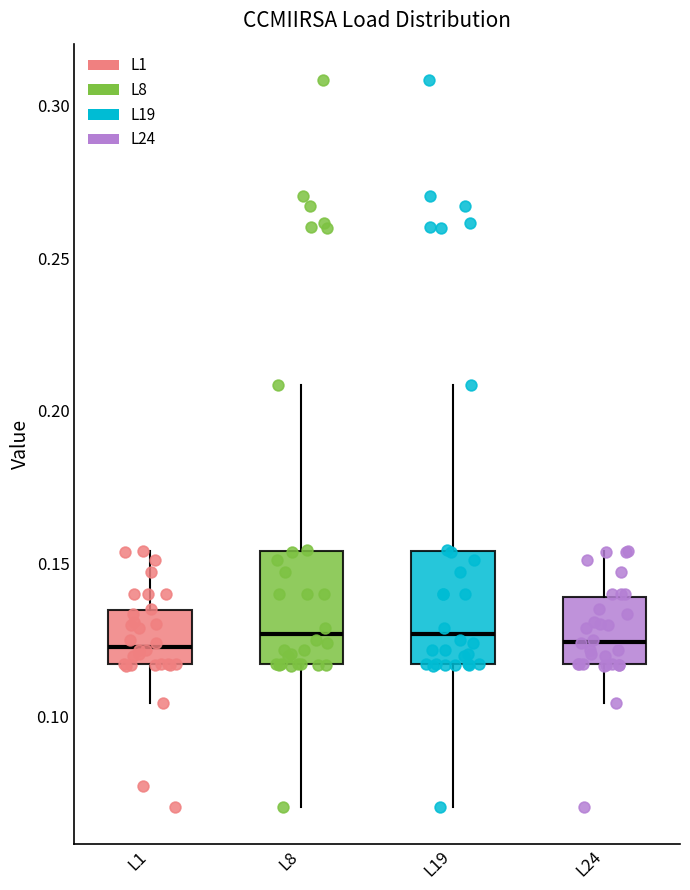

Reading left to right, read every box against the y-axis: the position of its median line, the range the box covers, and the ends of its whiskers. The values are not printed on the chart, so give them approximately, as read against the axis.

L1: median 0.125, box 0.115 to 0.135, whiskers 0.105 to 0.155
L8: median 0.125, box 0.115 to 0.155, whiskers 0.070 to 0.210
L19: median 0.125, box 0.115 to 0.155, whiskers 0.070 to 0.210
L24: median 0.125, box 0.115 to 0.140, whiskers 0.105 to 0.155